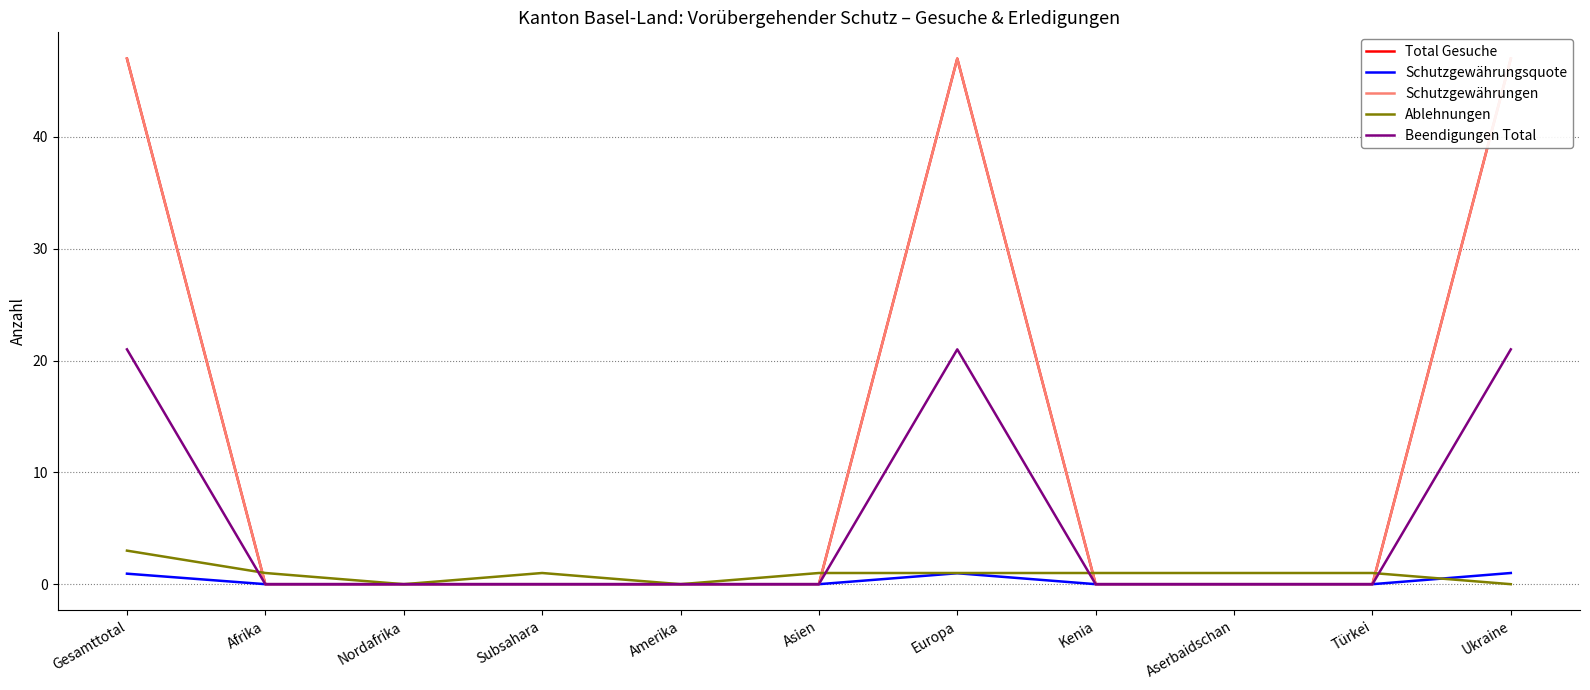

What is the sum of all Schutzgewährungsquote values?

2.9